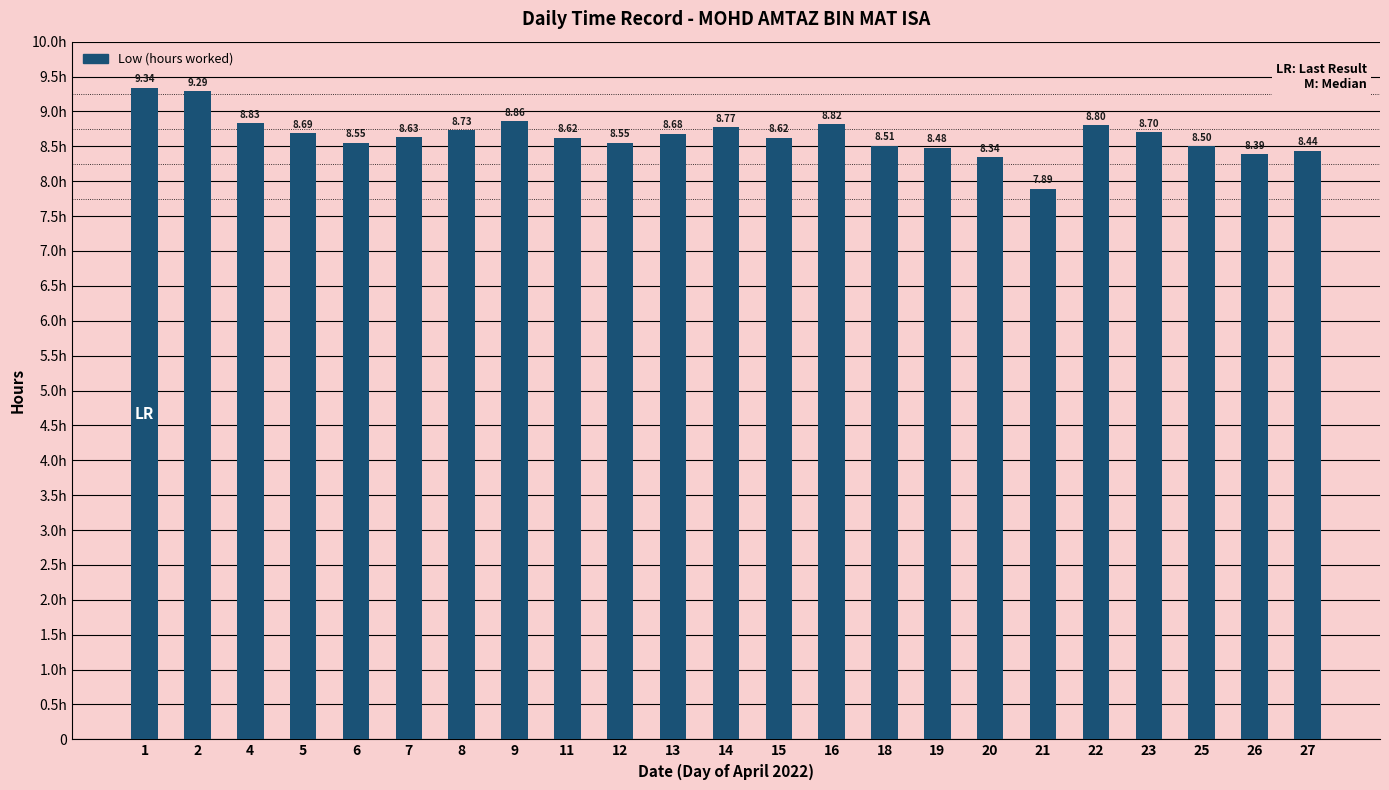

Between 12 and 15, which is larger?

15